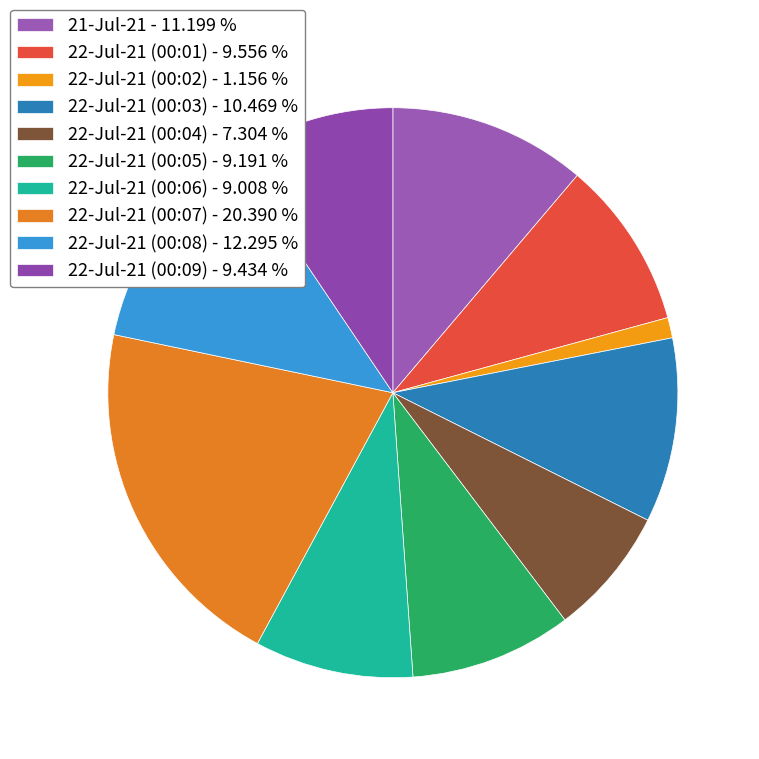

How many slices are in this pie chart?

10